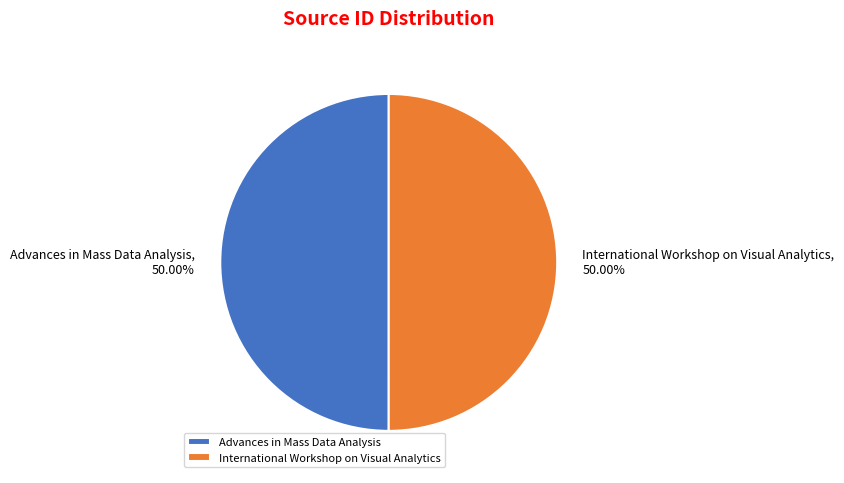

What is the ratio of the value at Advances in Mass Data Analysis to the value at International Workshop on Visual Analytics?

1.0